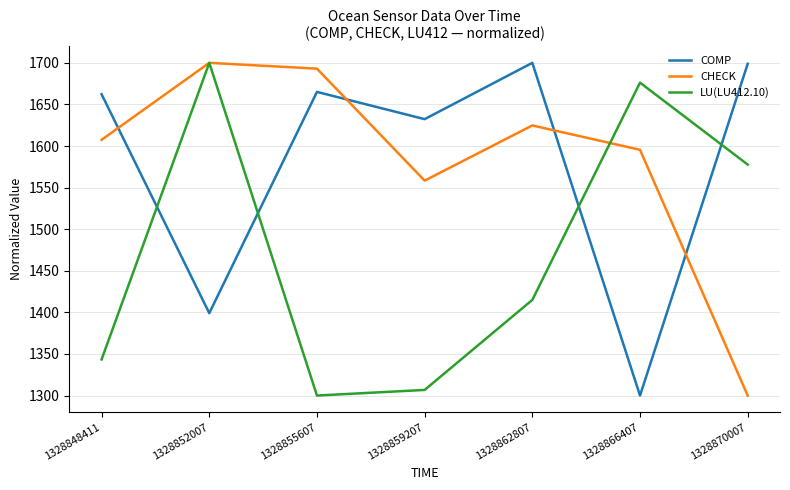

Rank the series at 1328859207 from lowest to highest value.

LU(LU412.10), CHECK, COMP